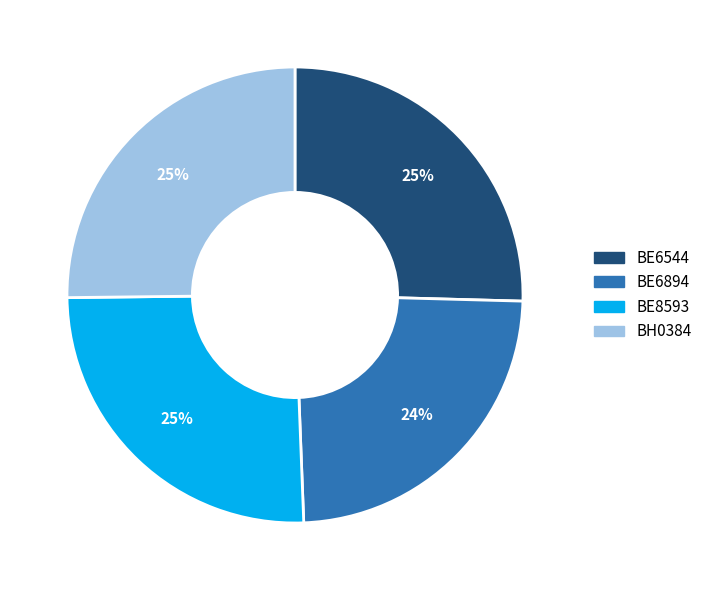

To the nearest percent, what is the combined percentage of BE6544 and BH0384?

51%